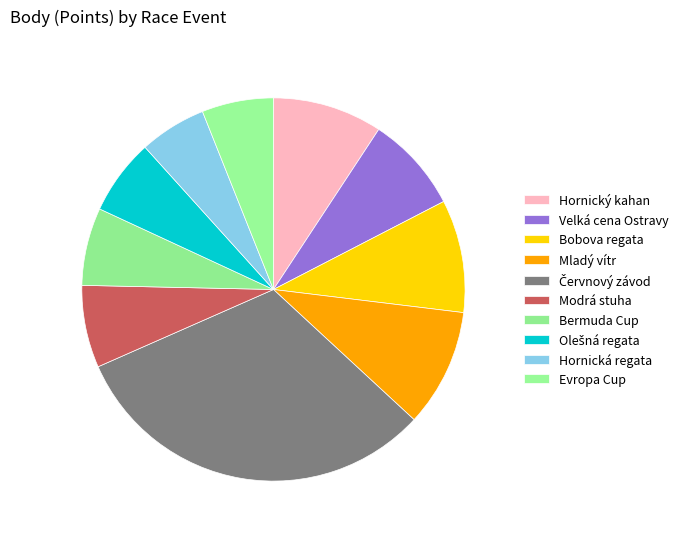

To the nearest percent, what percentage of the pie is Modrá stuha?

7%